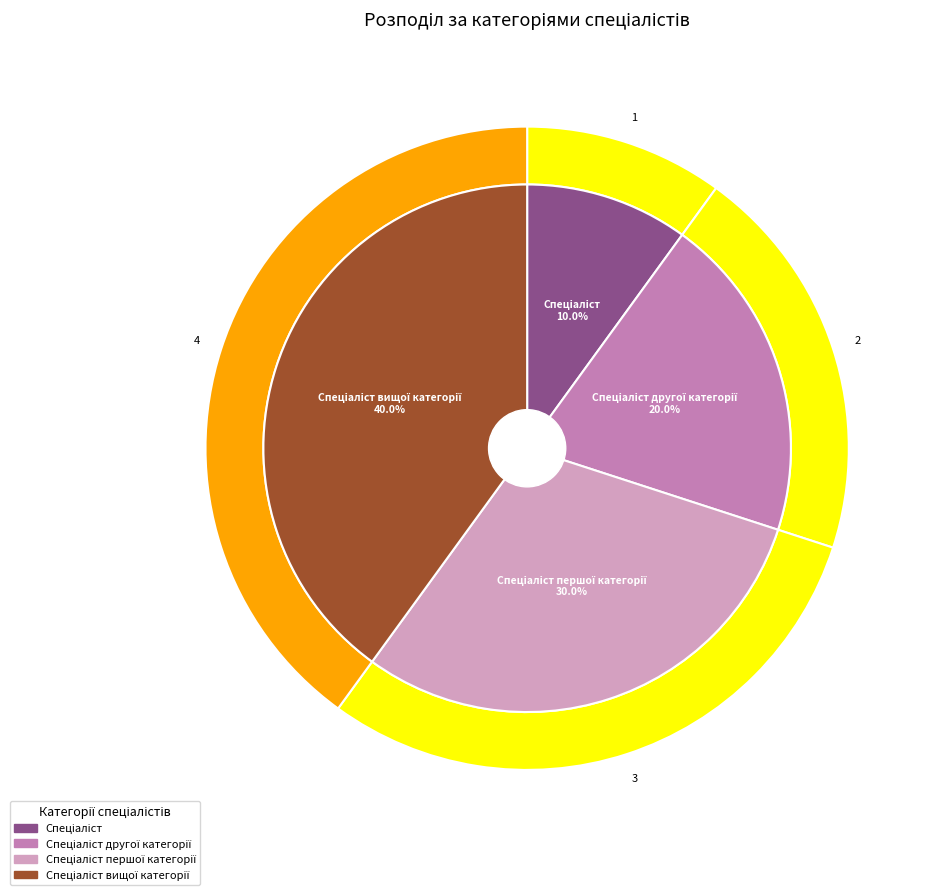

Which slice is the smallest?

Спеціаліст